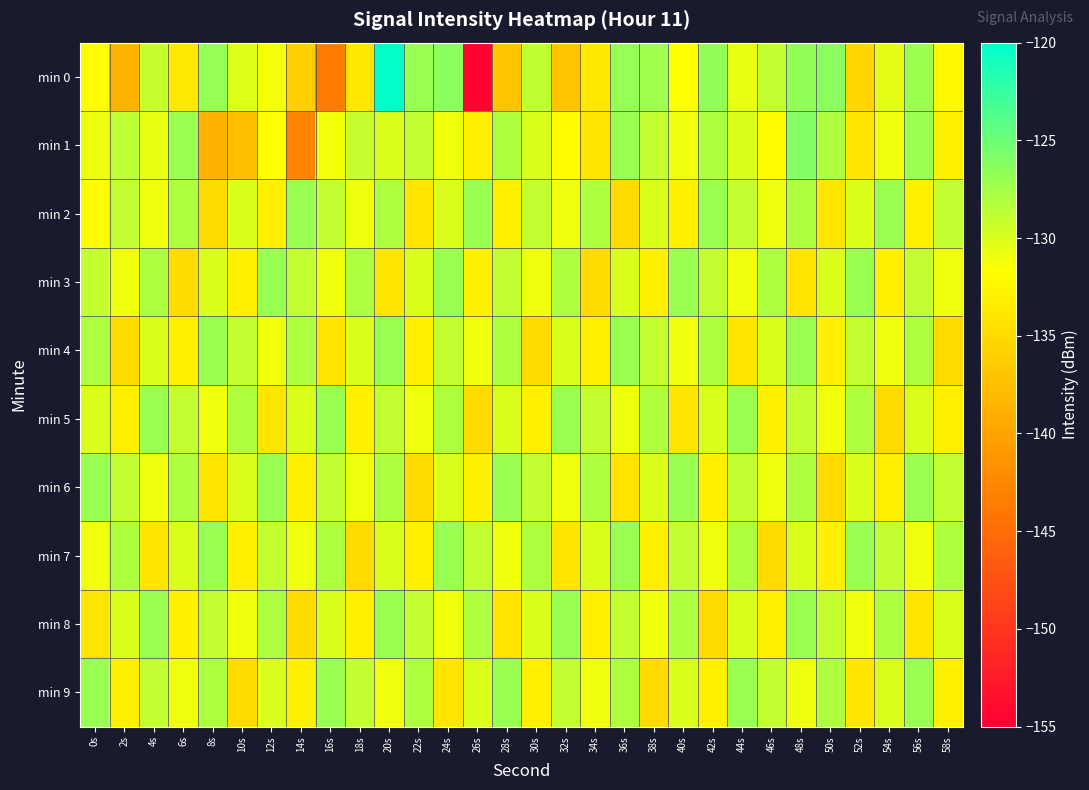

What is the spread (max minus min) of values at 10s?

9.6